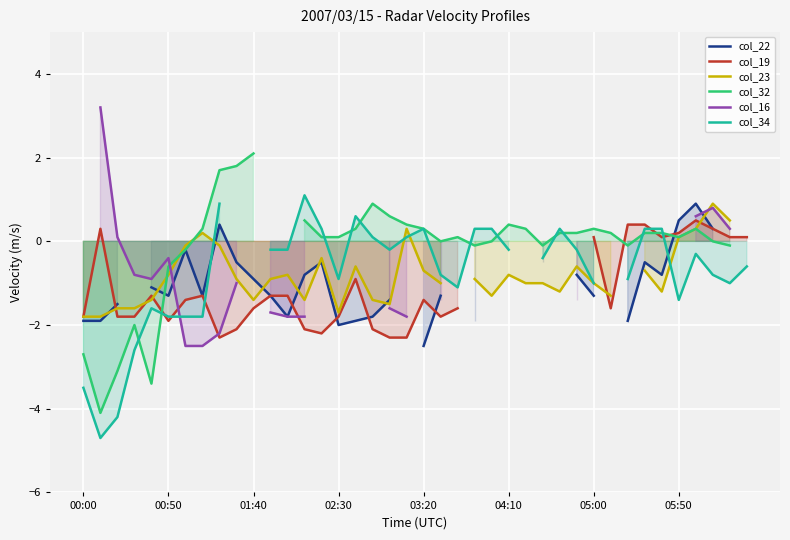

How many categories are shown in the chart?

40